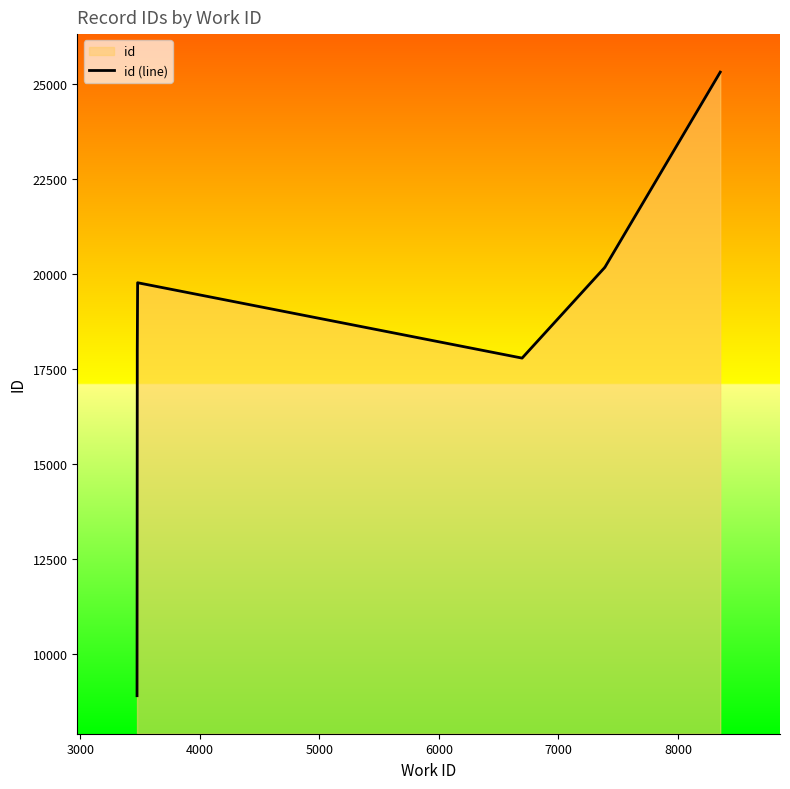

Does the chart display data point markers on the line(s)?

No